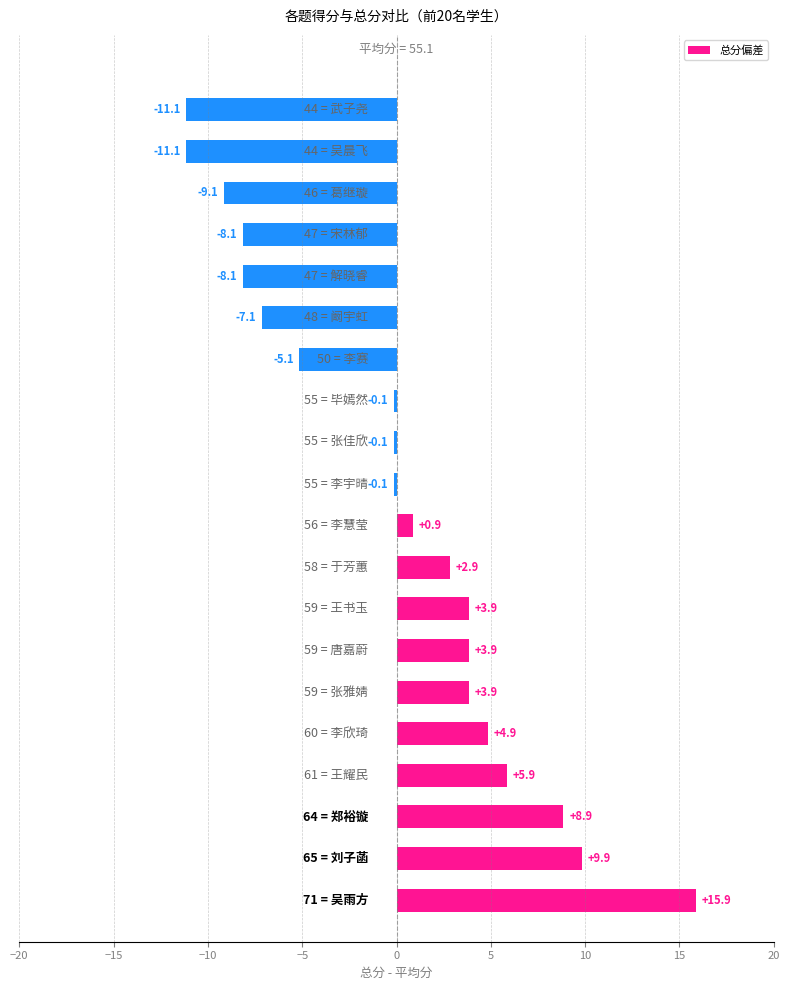

What is the smallest value displayed?

-11.1